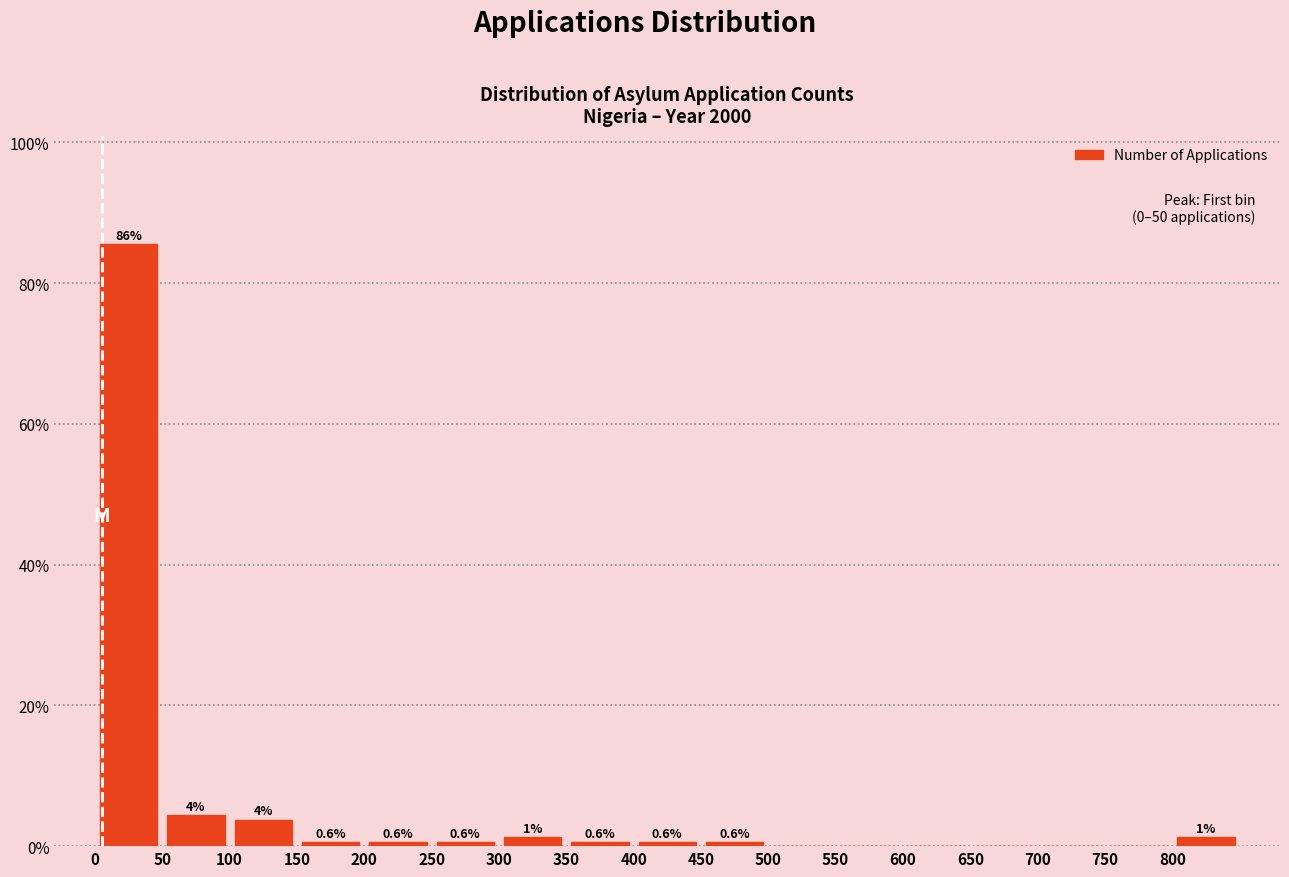

Over which range of the x-axis is the bar tallest?

0 to 50